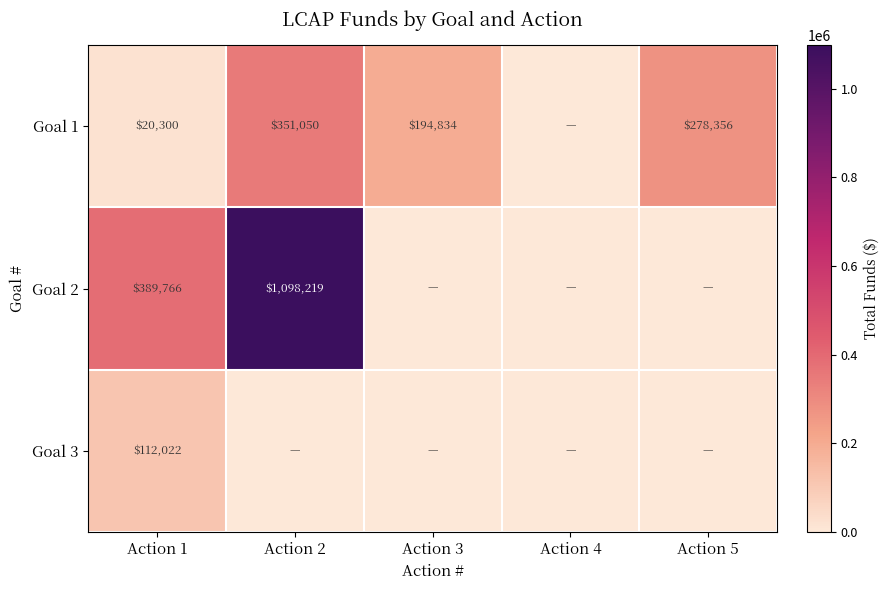

Is it true that Goal 1 equals 20300 at Action 1?

True